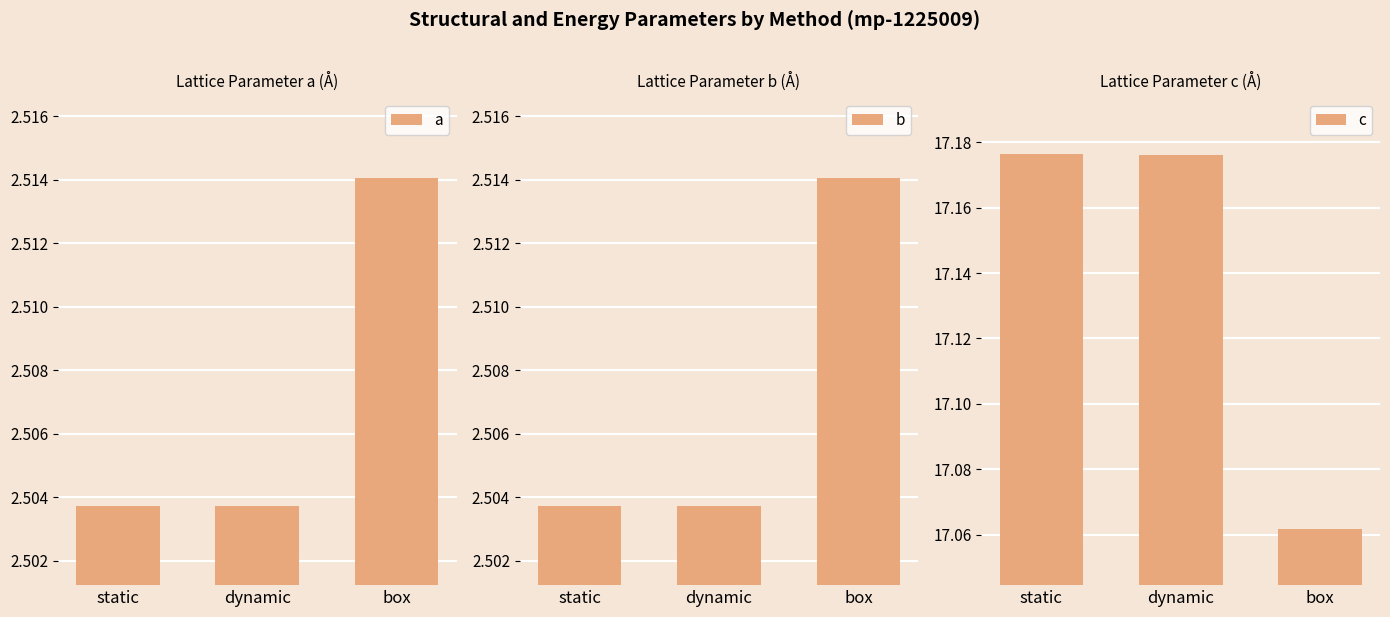

Reading right to left, transcribe all the data shown in this chart.

a: 2.5	2.5	2.5
b: 2.5	2.5	2.5
c: 17.1	17.2	17.2